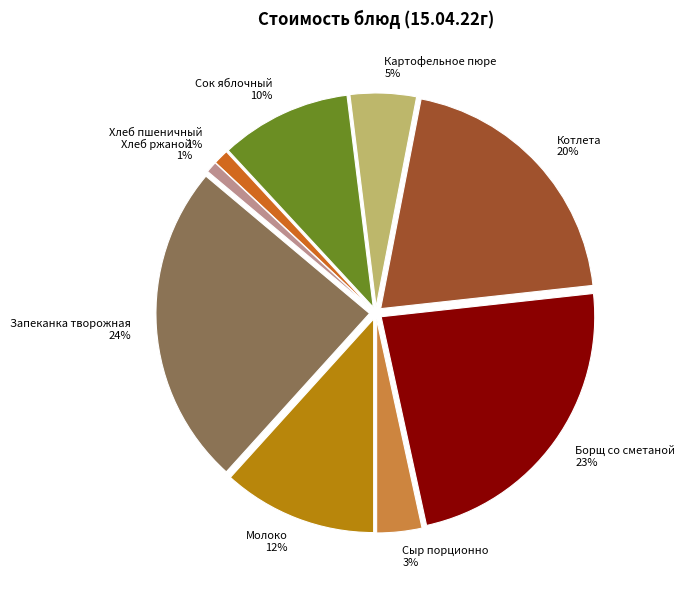

Is it true that Хлеб пшеничный is 11% of the pie?

False